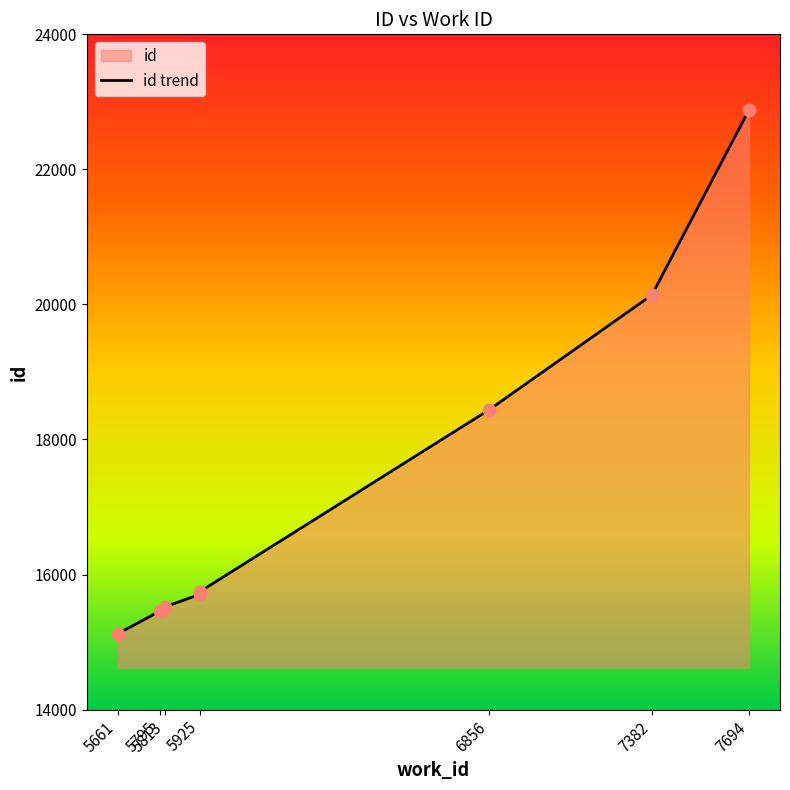

What is the change in value from 5795 to 6856?

+2980